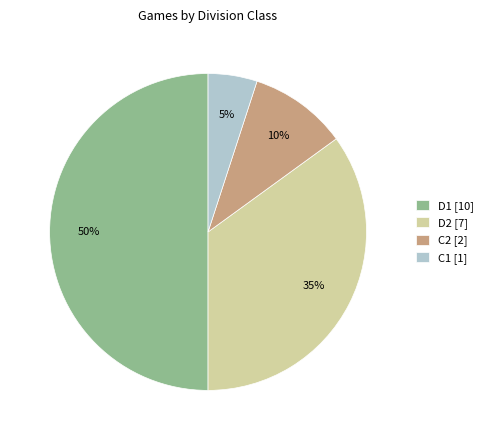

Is the sum of D1 [10] and D2 [7] greater than half?

Yes